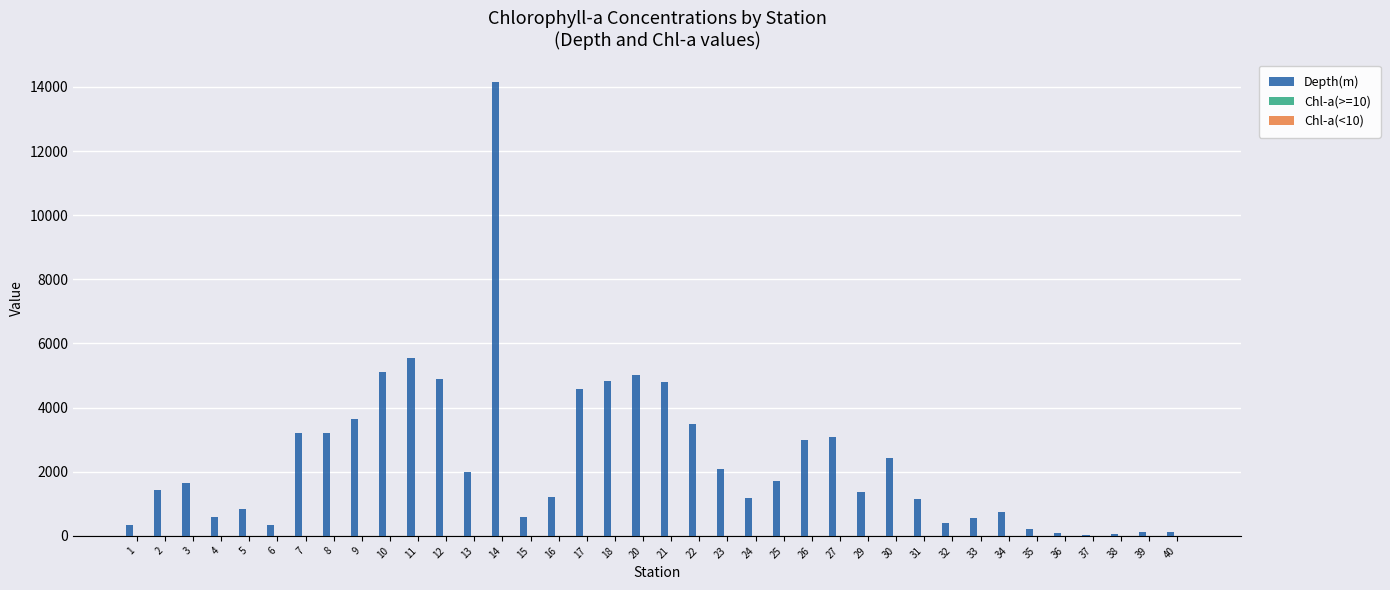

What is the difference between the Depth(m) values at 12 and 36?

4796.0